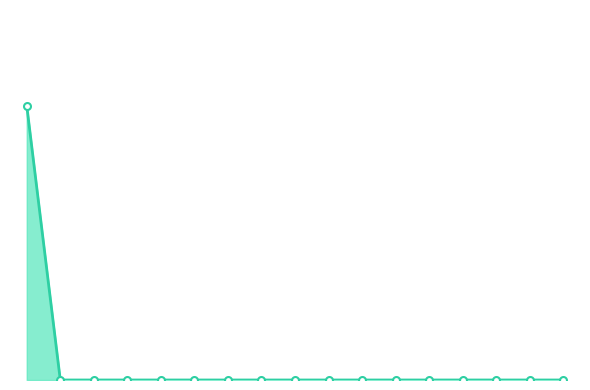

Reading right to left, list all the values displayed in this chart.

16=0.0	15=0.0	14=0.0	13=0.0	12=0.0	11=0.0	10=0.0	9=0.0	8=0.0	7=0.0	6=0.0	5=0.0	4=0.0	3=0.0	2=0.0	1=0.0	0=2481901.8